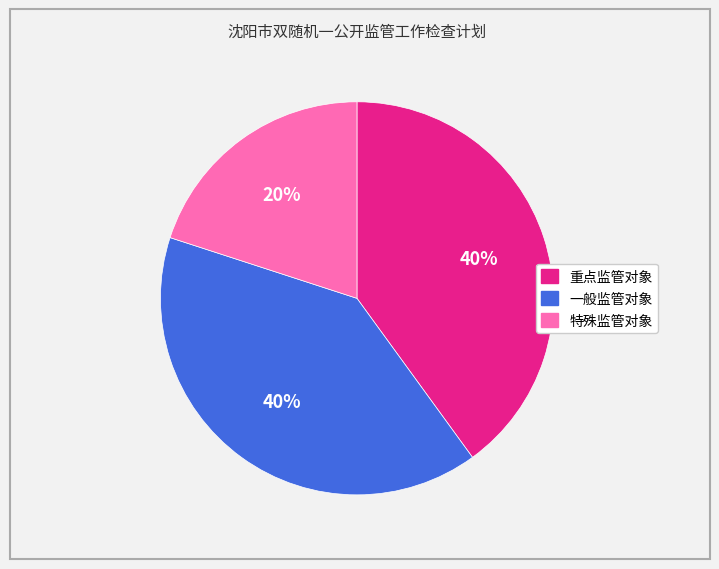

To the nearest percent, what is the difference between the largest and smallest slice percentages?

20%